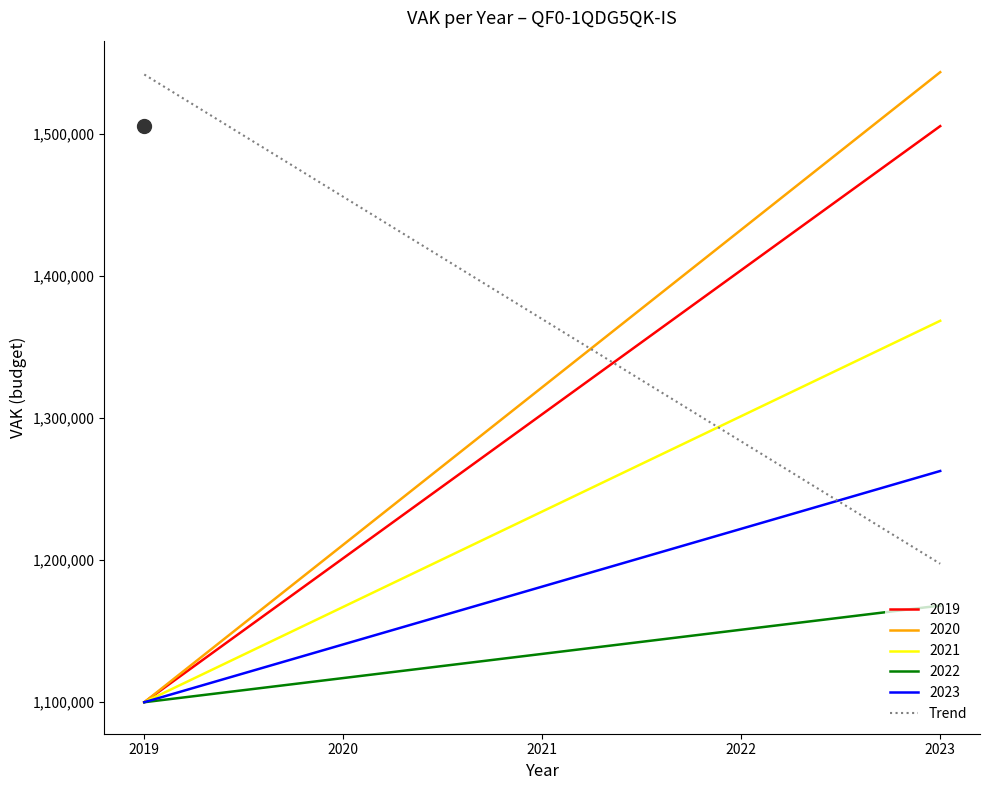

After their last crossing, which series has the higher values: Trend or 2020?

2020